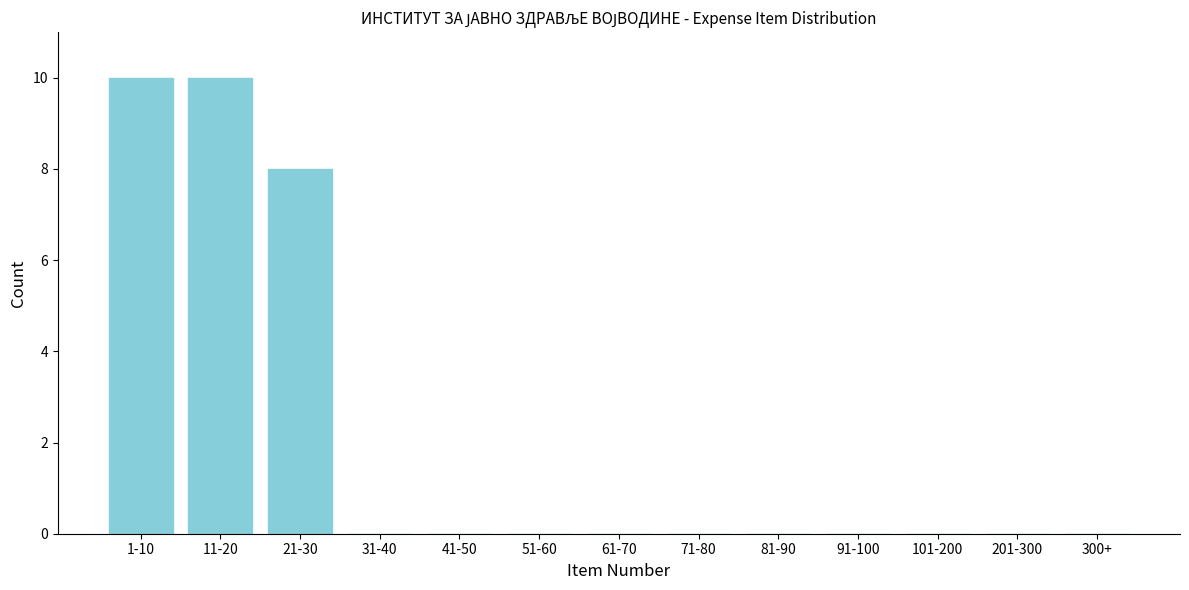

Reading right to left, extract all data points from this chart.

300+=0	201-300=0	101-200=0	91-100=0	81-90=0	71-80=0	61-70=0	51-60=0	41-50=0	31-40=0	21-30=8	11-20=10	1-10=10